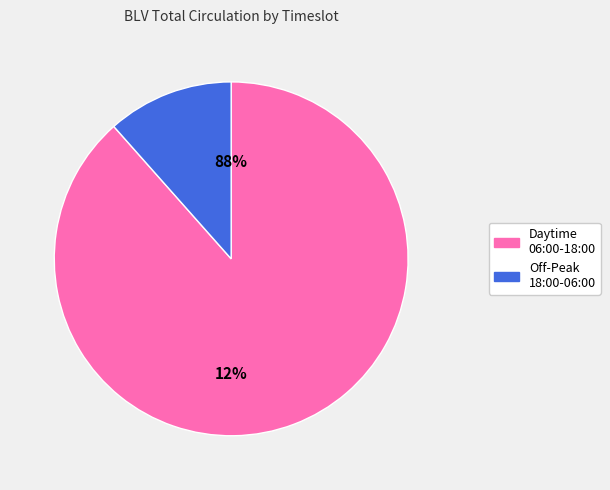

Is 13:00-14:00 the majority of the pie?

No